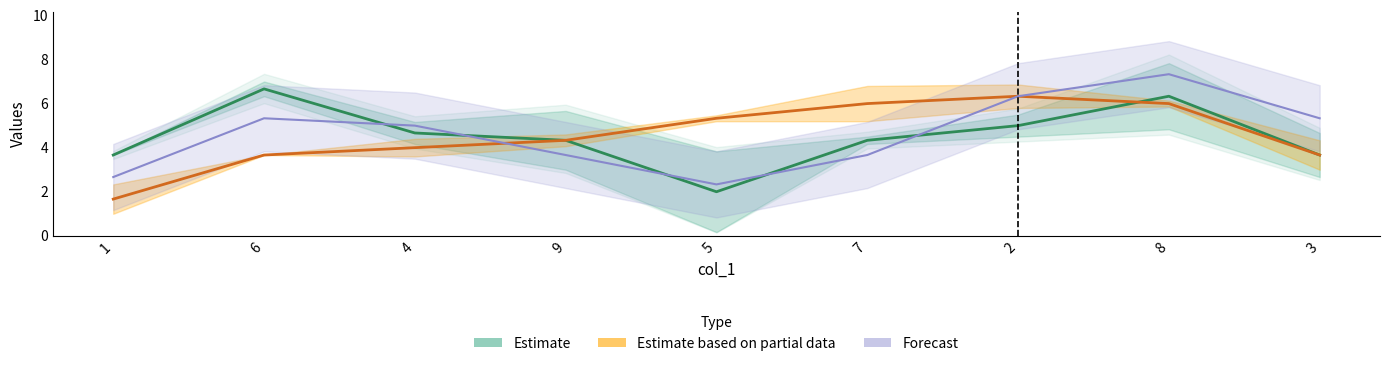

Rank the series by their average value, from highest to lowest.

Forecast, Estimate based on partial data, Estimate